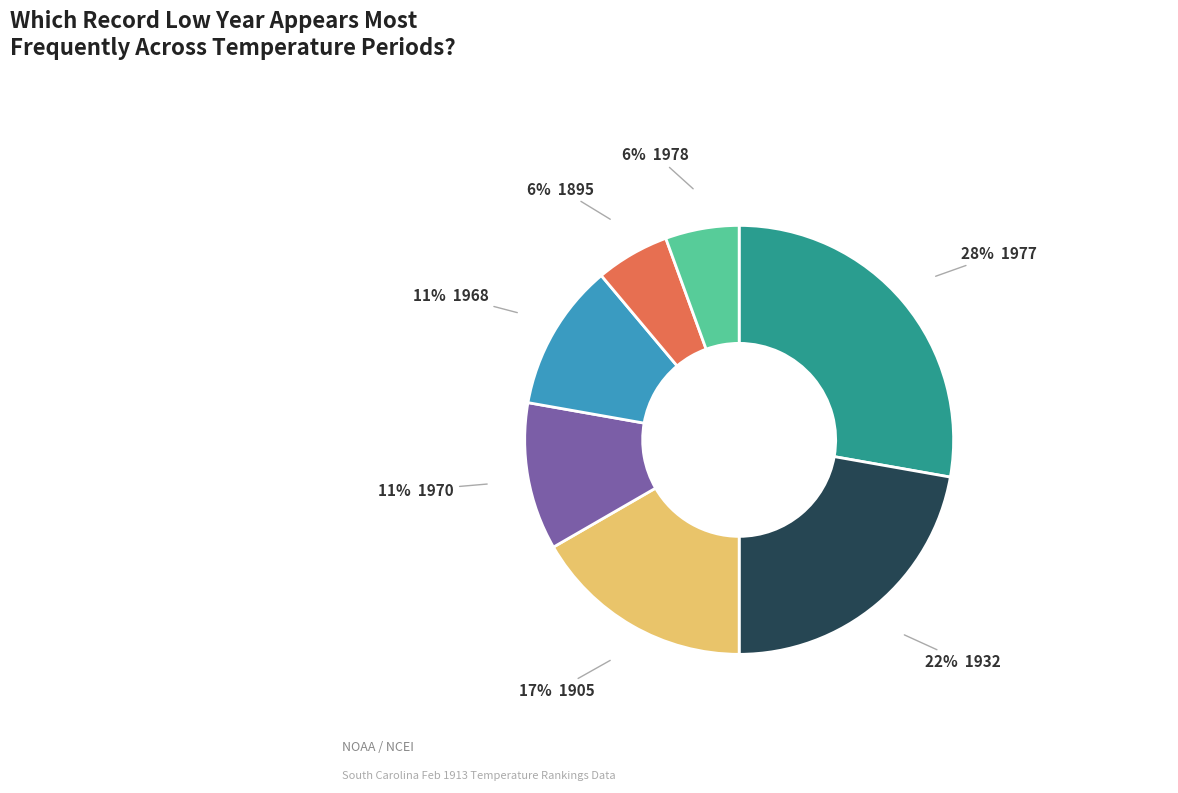

To the nearest percent, what is the difference between the largest and smallest slice percentages?

22%